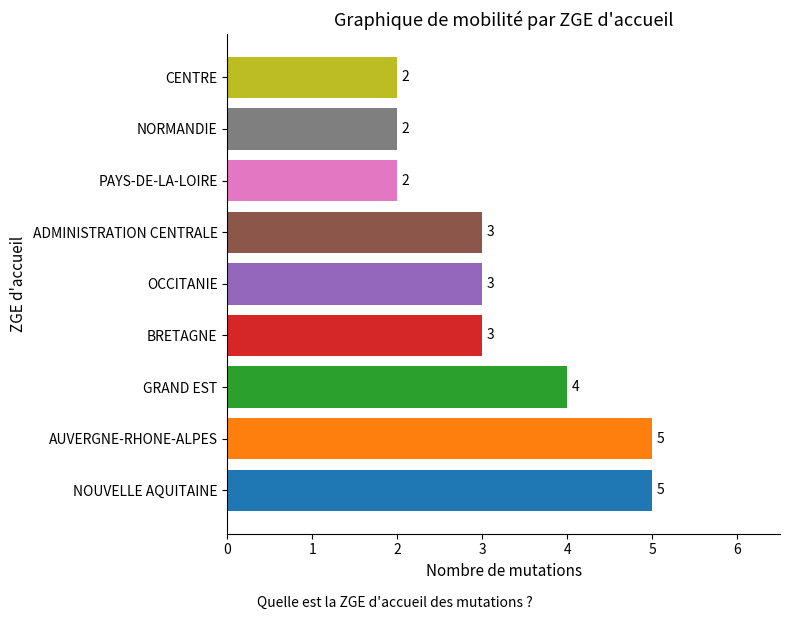

What is the difference between the maximum and second lowest values?

3